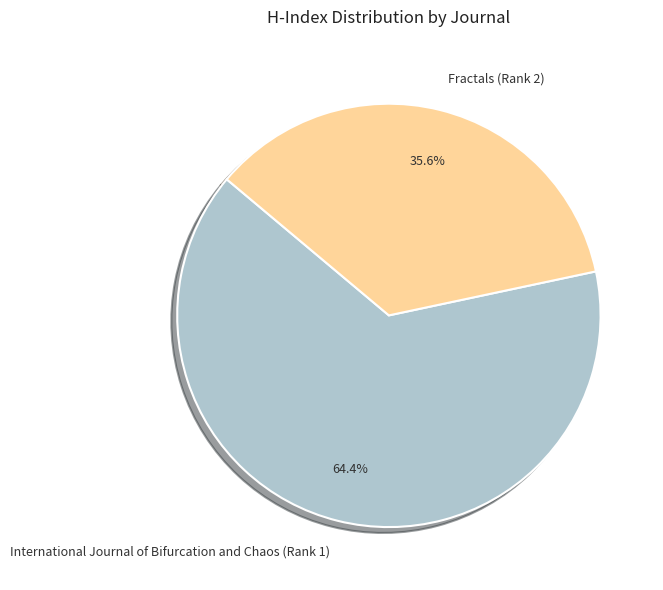

Count the number of slices in the pie.

2